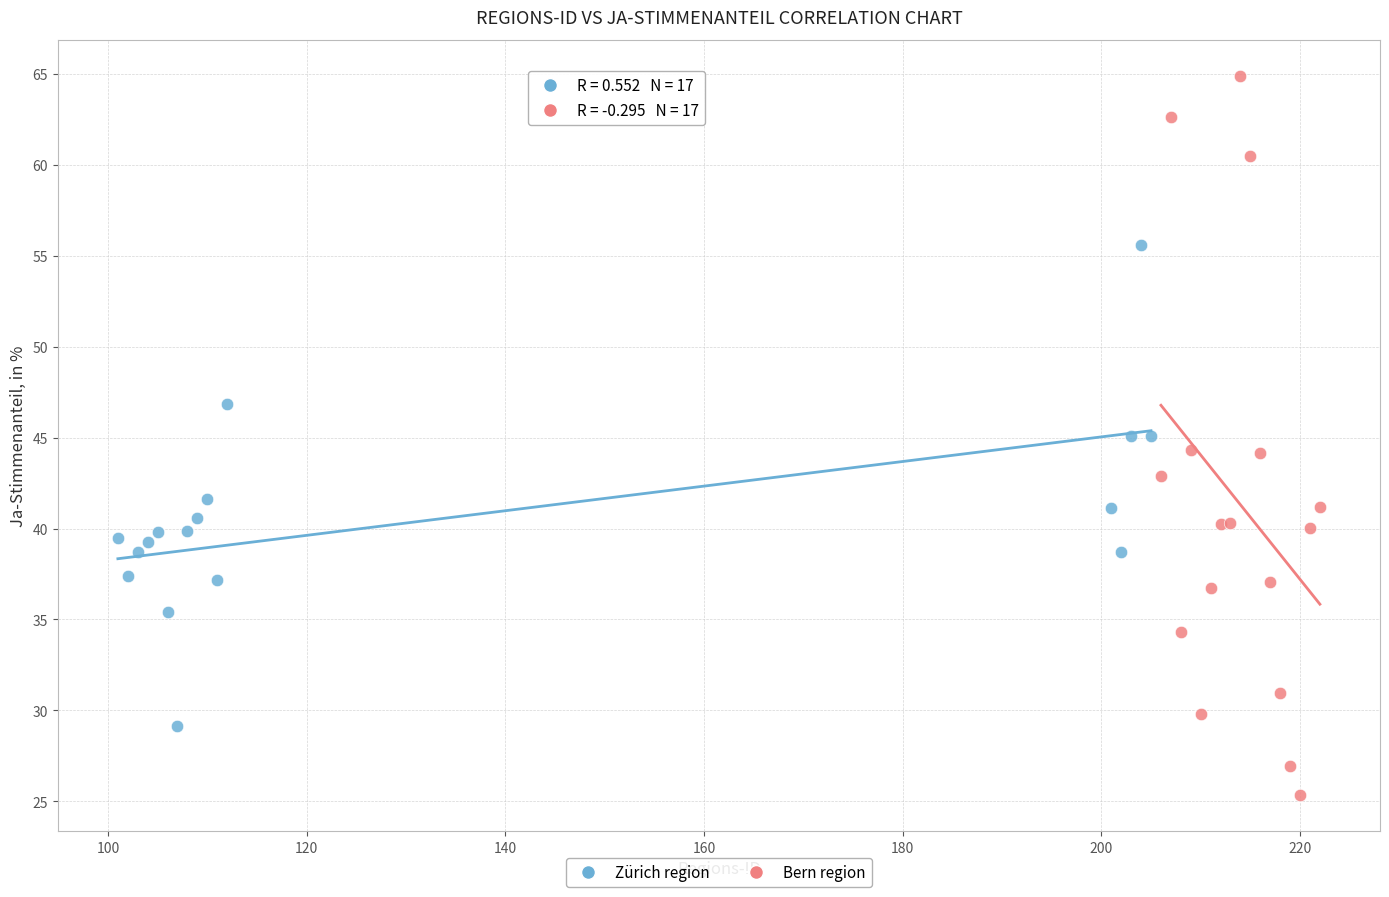

Which series contains the lowest Y value?

Bern region